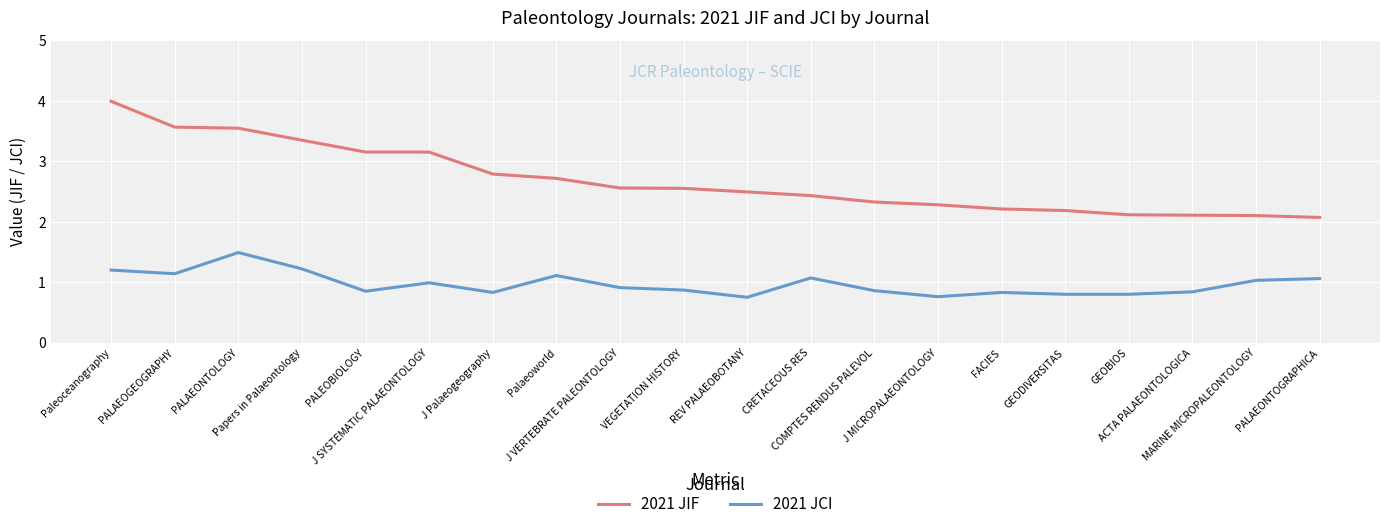

What is the highest value of the 2021 JIF series?

4.0